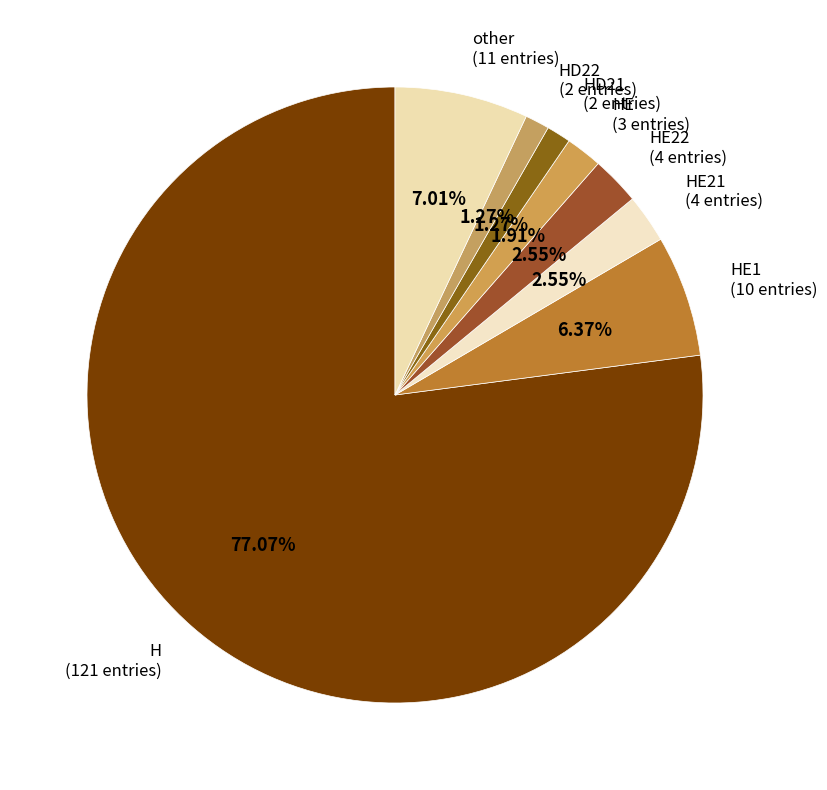

Count the number of slices in the pie.

8